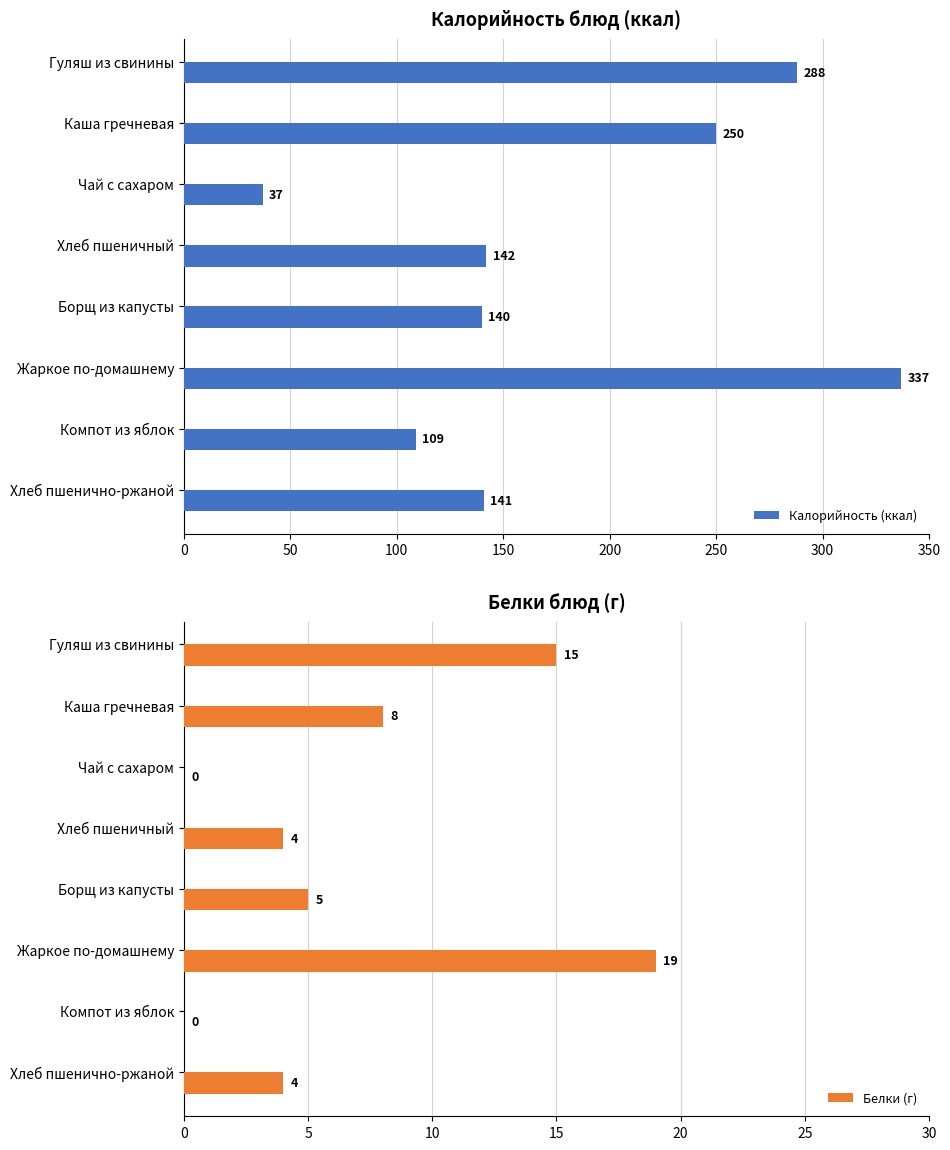

How many categories are shown in the chart?

8